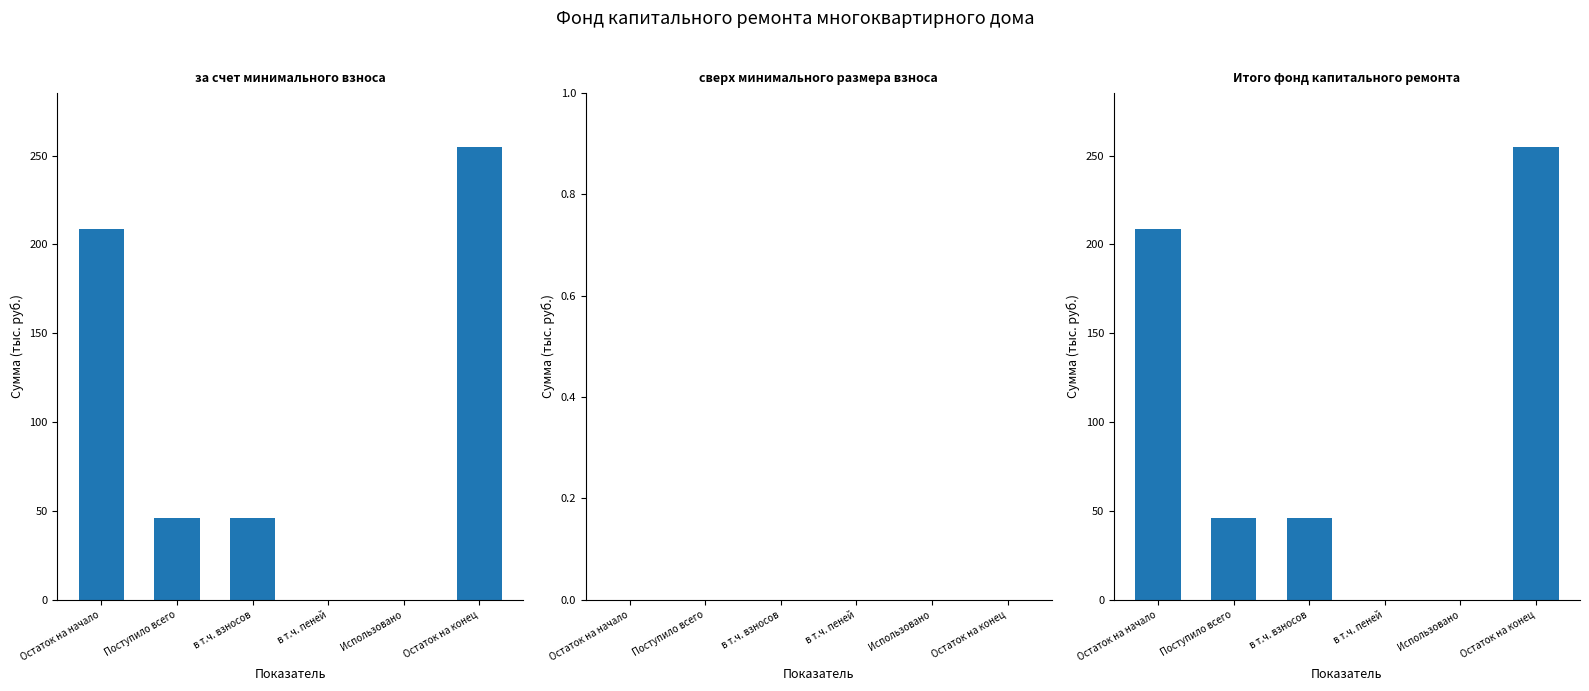

Reading left to right, transcribe all the data shown in this chart.

за счет минимального взноса: 208.8	45.8	45.7	0.1	0.0	254.6
сверх минимального размера взноса: 0.0	0.0	0.0	0.0	0.0	0.0
Итого фонд капитального ремонта: 208.8	45.8	45.7	0.1	0.0	254.6